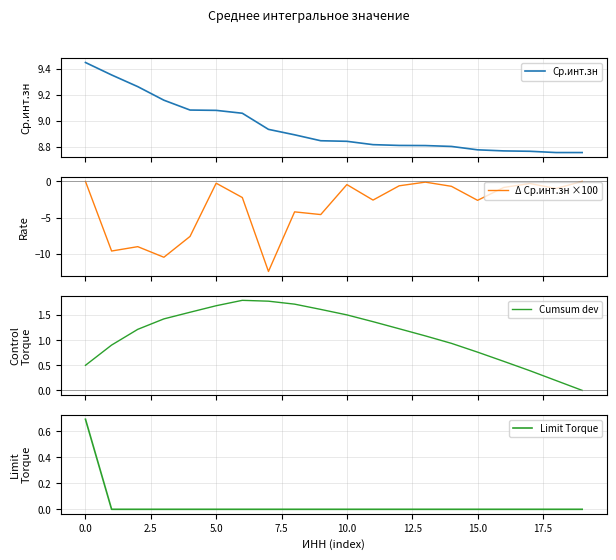

What is the lowest value of the Δ Ср.инт.зн ×100 series?

-12.4